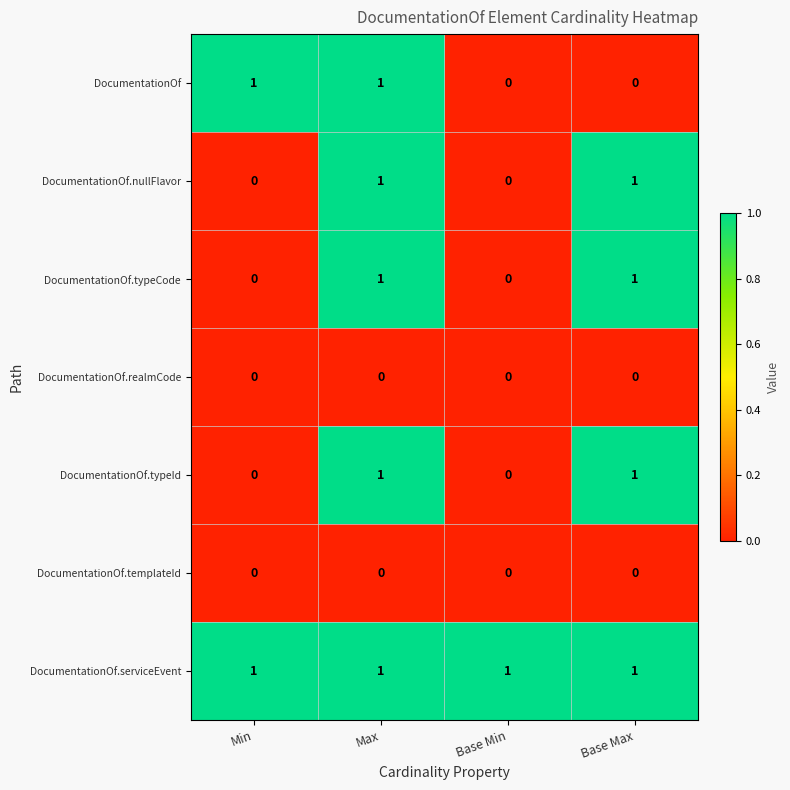

What is the difference between the highest and lowest values at Base Max?

1